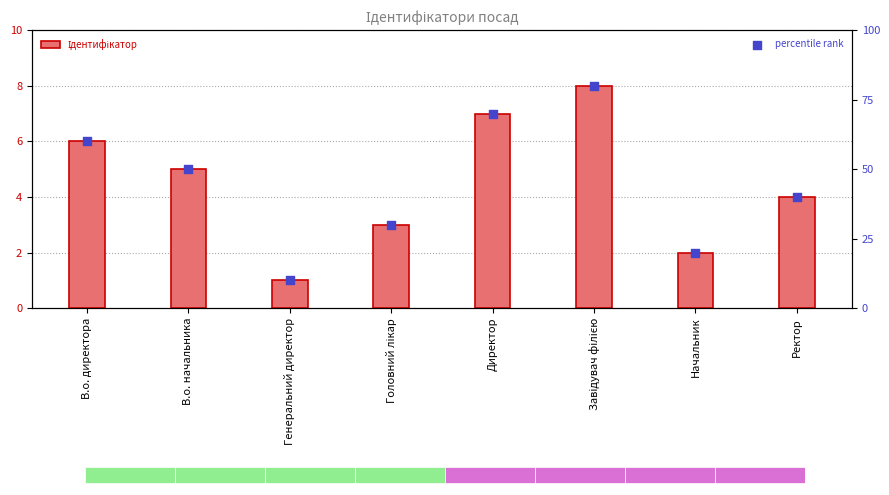

Which series has the largest total across all categories?

percentile rank